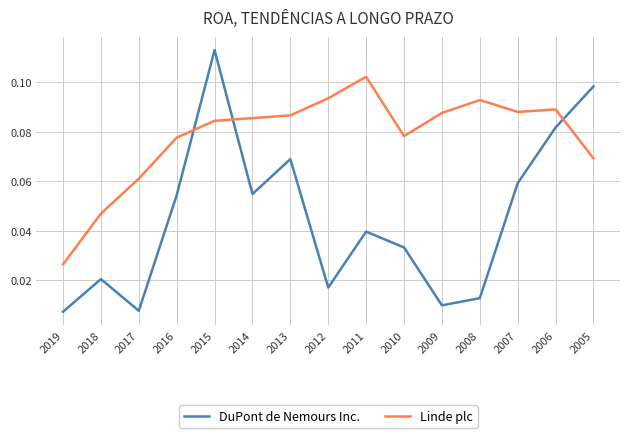

Does the chart have visible grid lines?

Yes